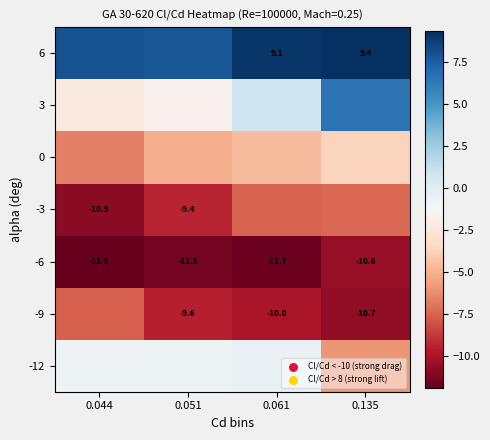

At which category does the chart reach its minimum across all series?

0.044